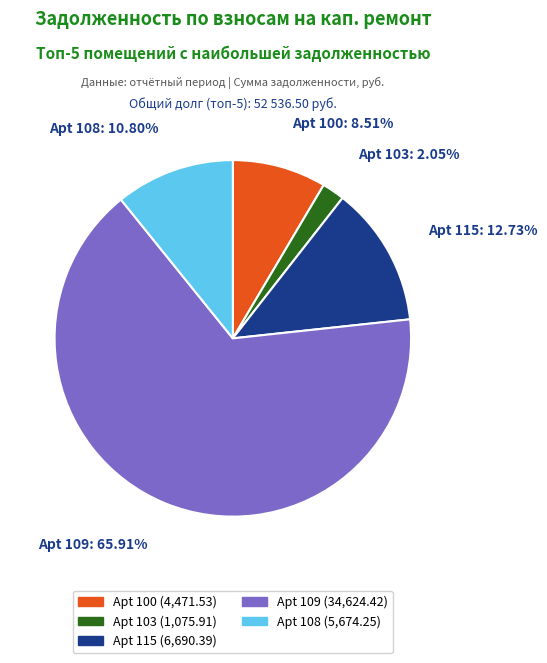

Is there a majority slice in this chart?

Yes